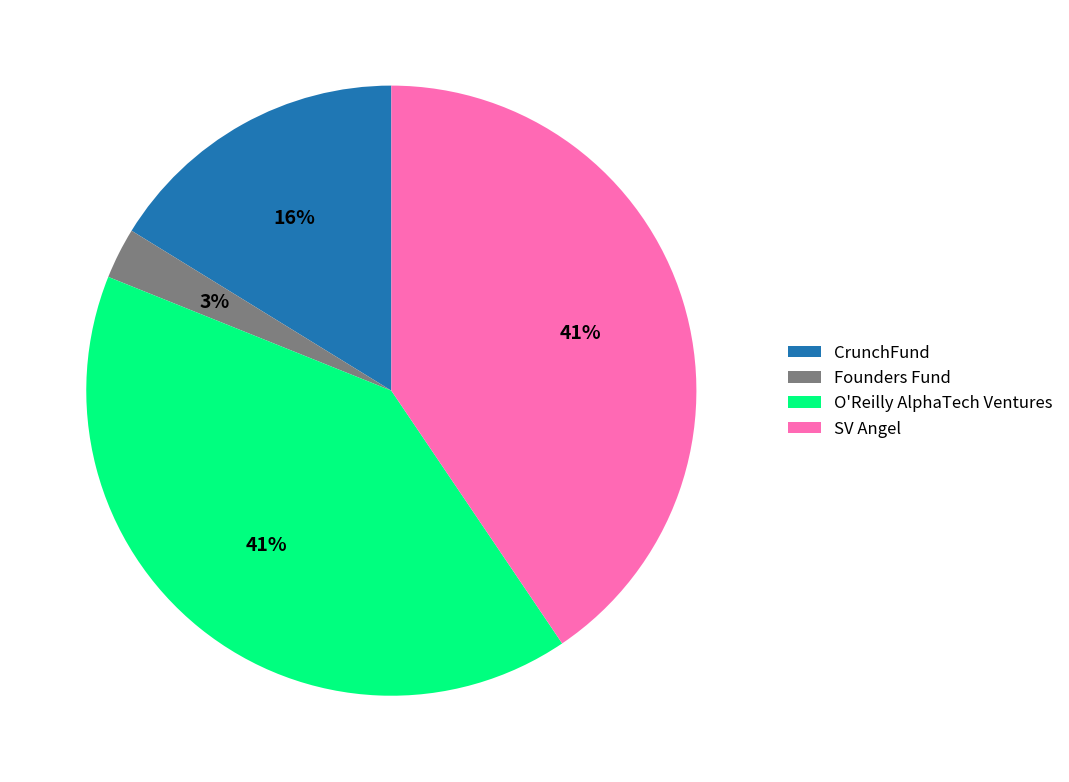

What is the smallest slice in the pie chart?

Founders Fund